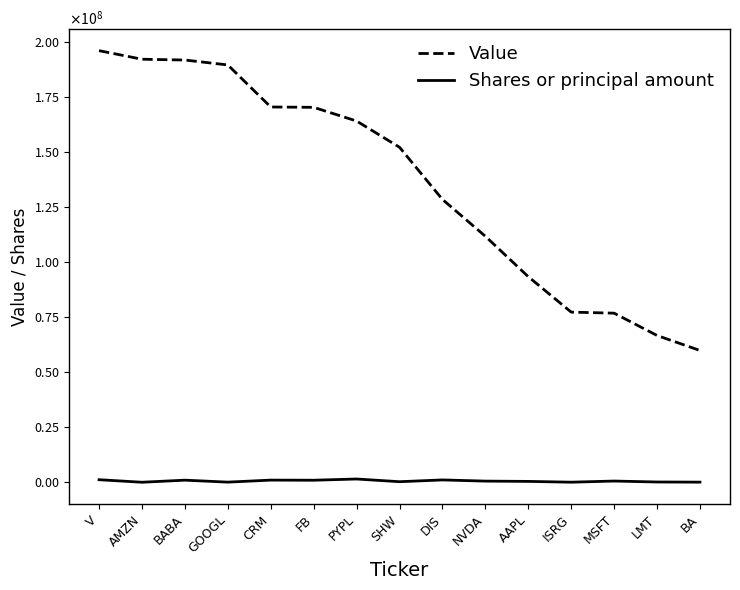

What is the smallest value displayed?

107970